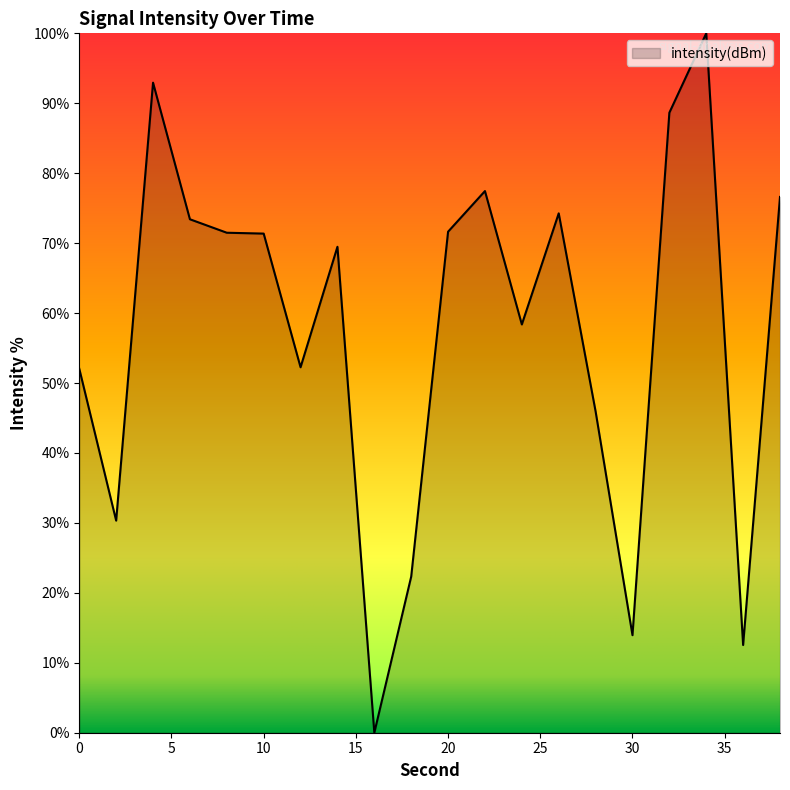

What is the maximum value shown in the chart?

100.0